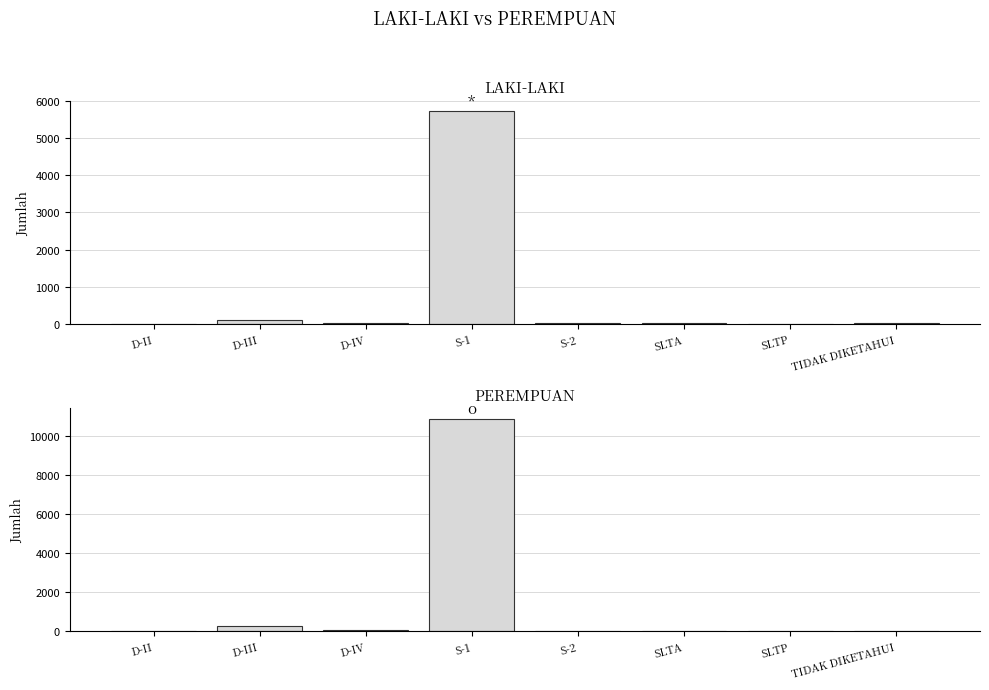

List the labels in order of PEREMPUAN value, smallest first.

D-II, SLTP, TIDAK DIKETAHUI, S-2, SLTA, D-IV, D-III, S-1